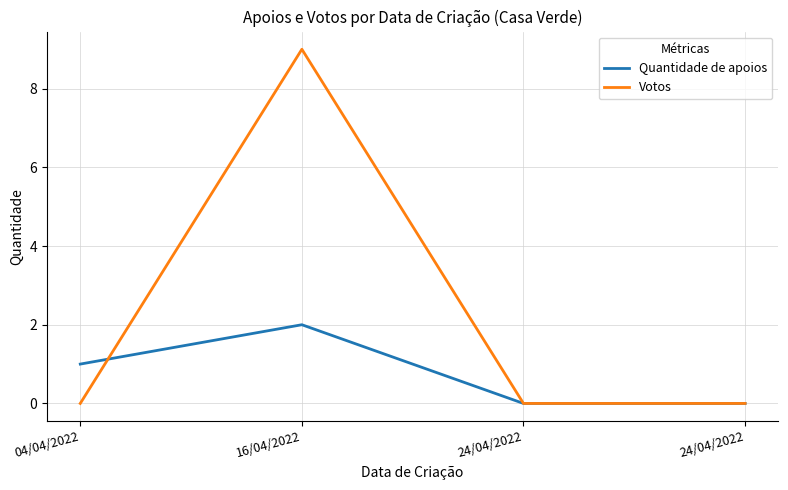

What is the difference between the highest and lowest values at 16/04/2022?

7